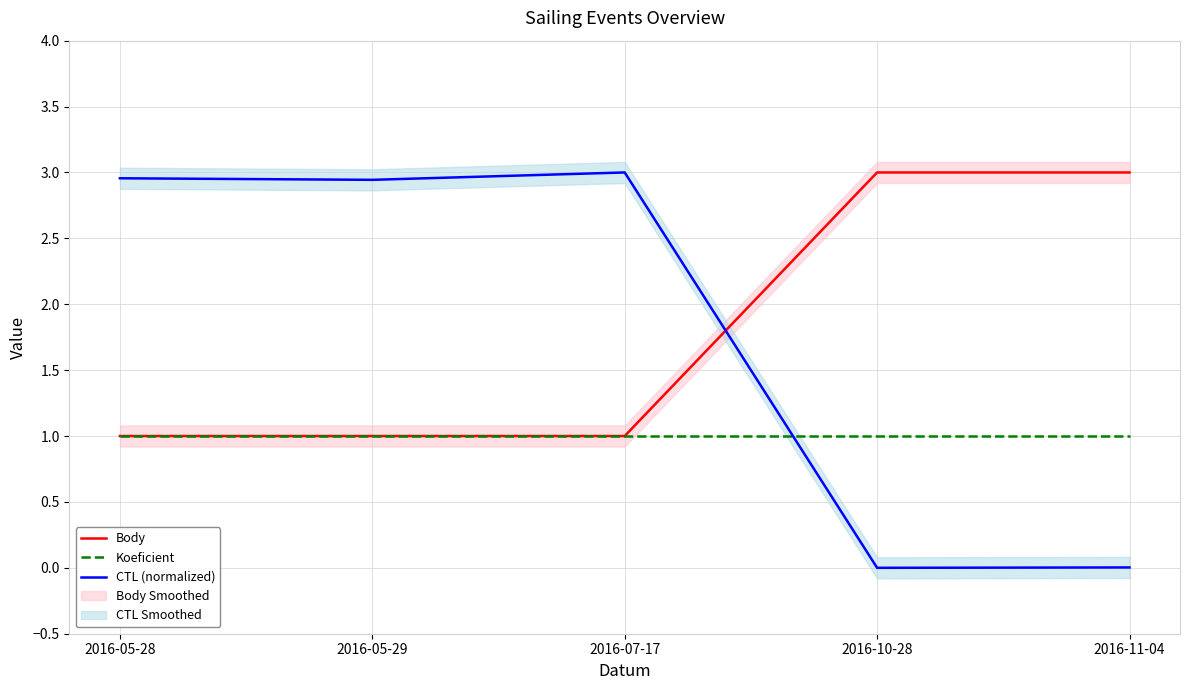

Which category has the highest value in the Body series?

2016-10-28